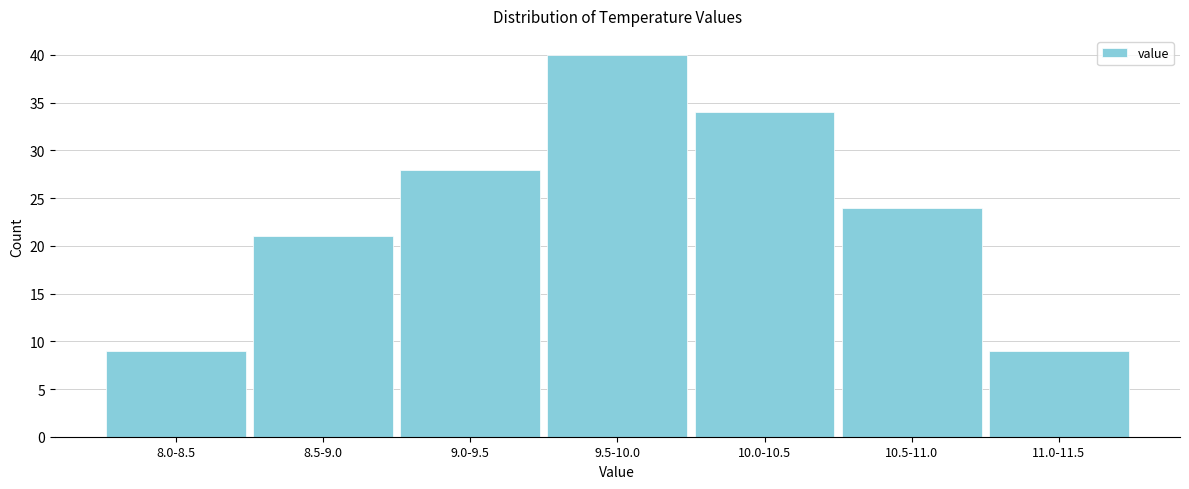

Reading right to left, extract all data points from this chart.

11.0-11.5=9	10.5-11.0=24	10.0-10.5=34	9.5-10.0=40	9.0-9.5=28	8.5-9.0=21	8.0-8.5=9